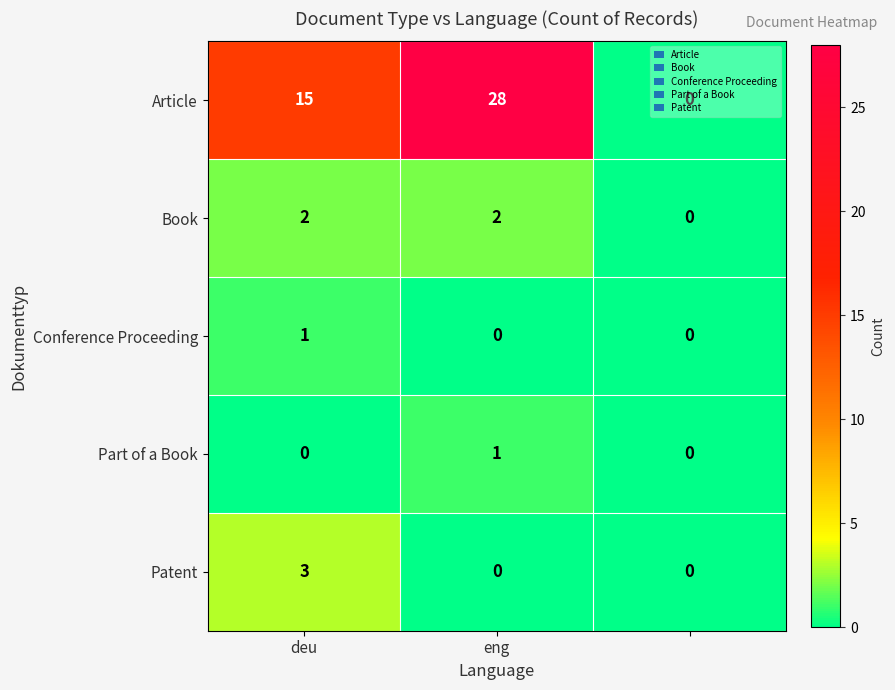

What is the sum of all Article values?

43